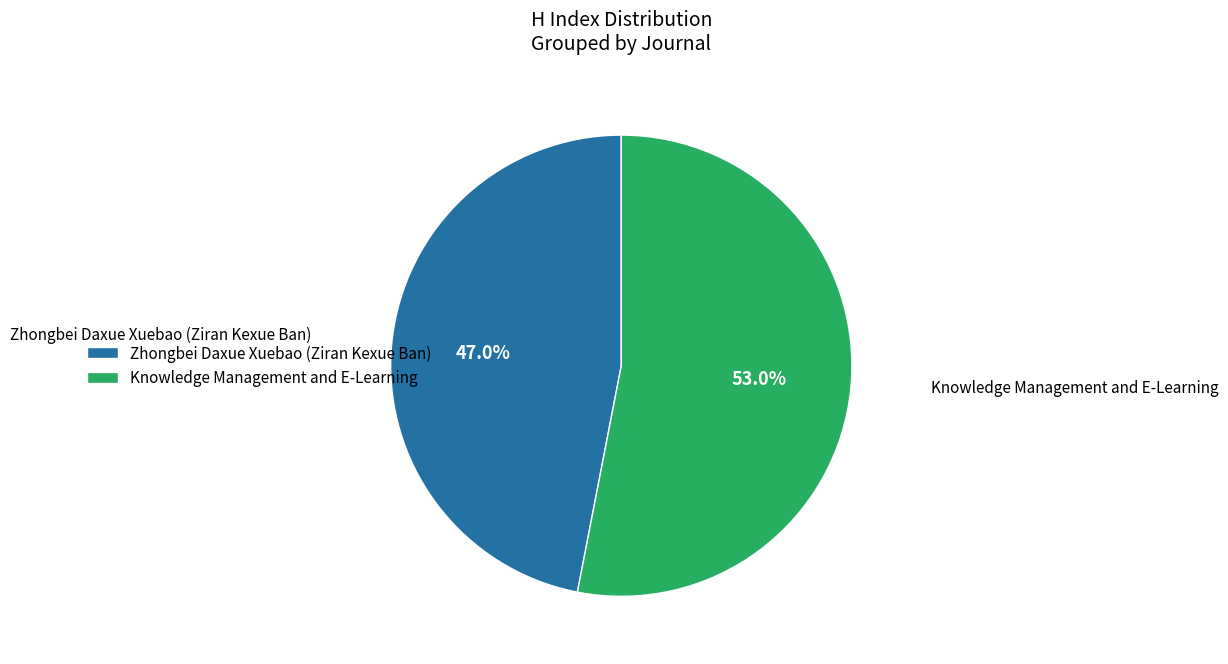

What percentage is the Knowledge Management and E-Learning slice, to the nearest percent?

53%